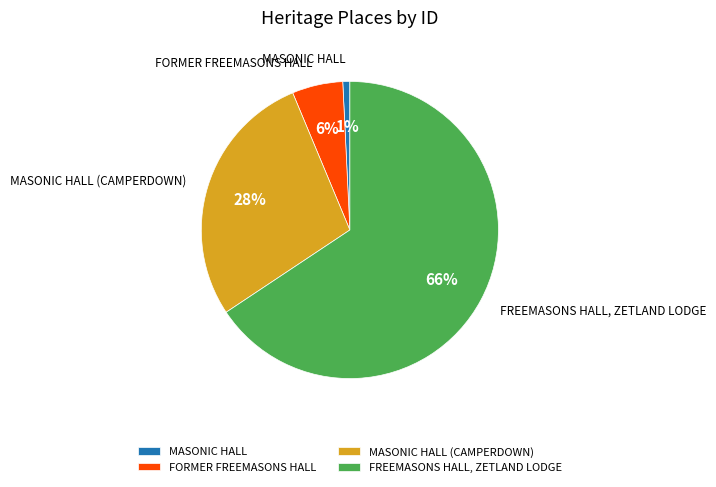

To the nearest percent, what is the combined percentage of MASONIC HALL (CAMPERDOWN) and MASONIC HALL?

29%